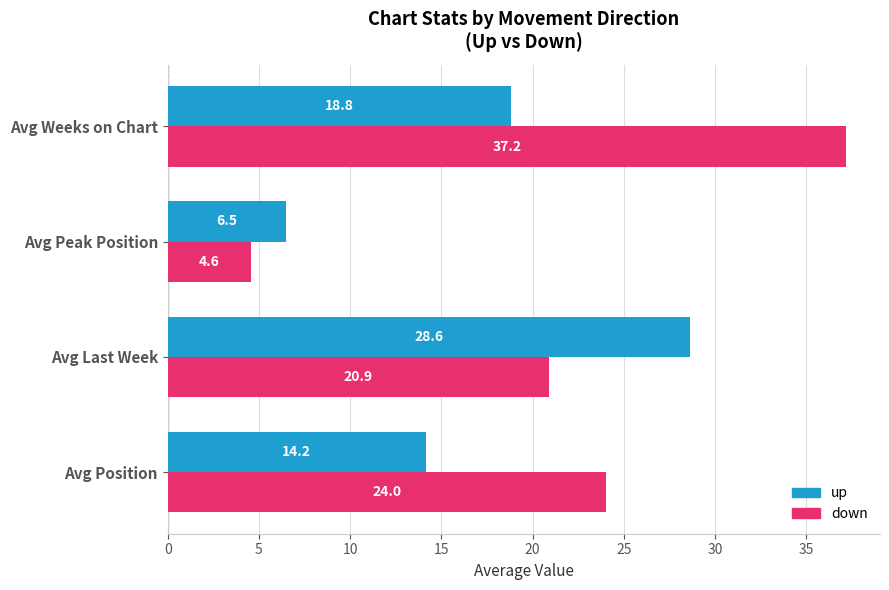

At which label is down closest to 20?

Avg Last Week